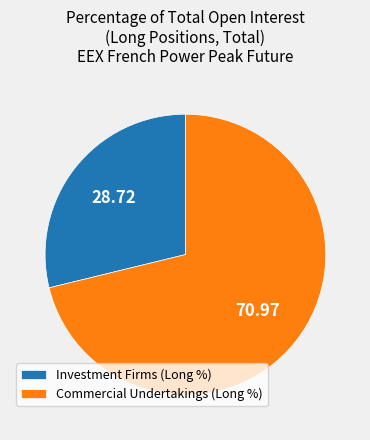

How many segments does this pie chart have?

2